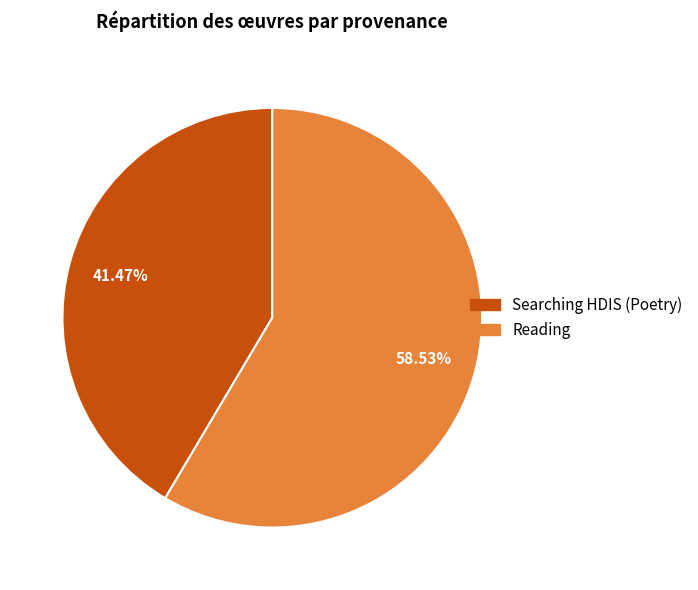

What percentage is the Reading slice, to the nearest percent?

59%